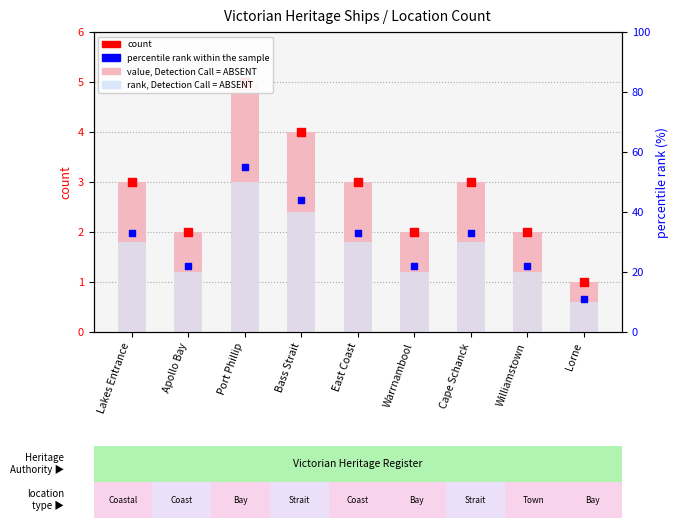

Is the value of count at Bass Strait greater than the value of rank, Detection Call = ABSENT at Bass Strait?

Yes